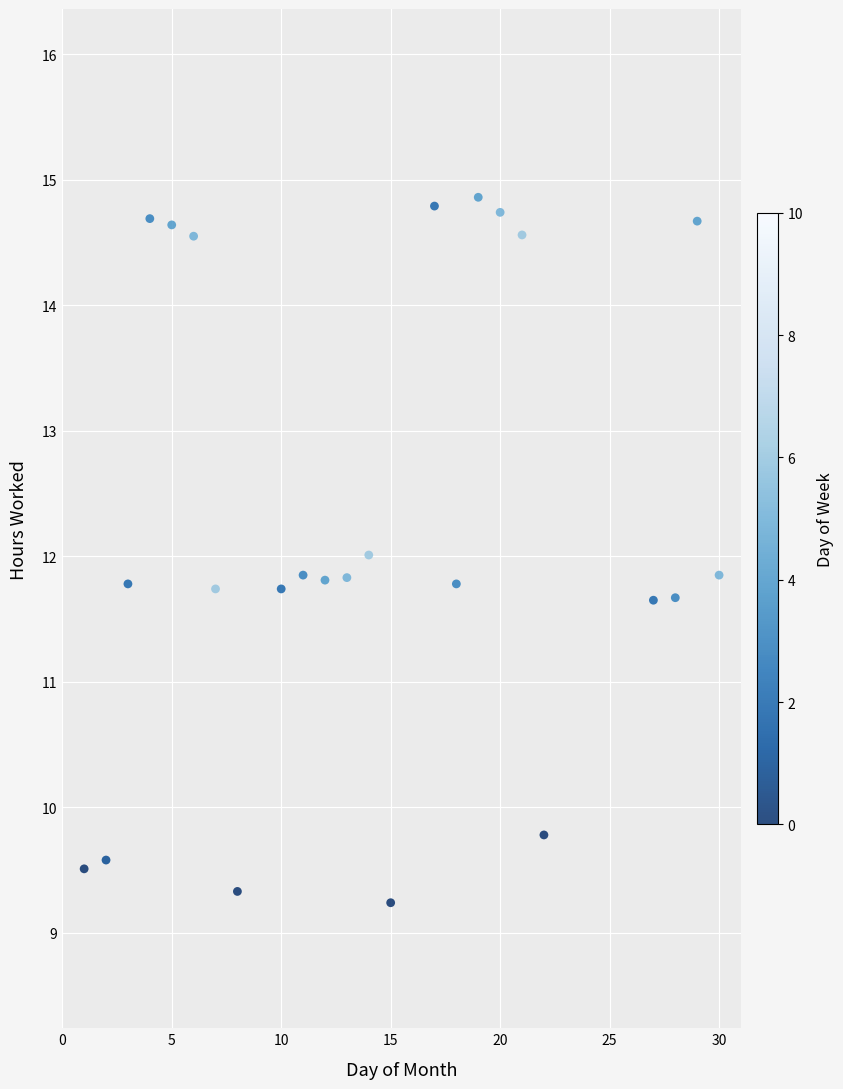

What is the range of X values (max minus min)?

29.0